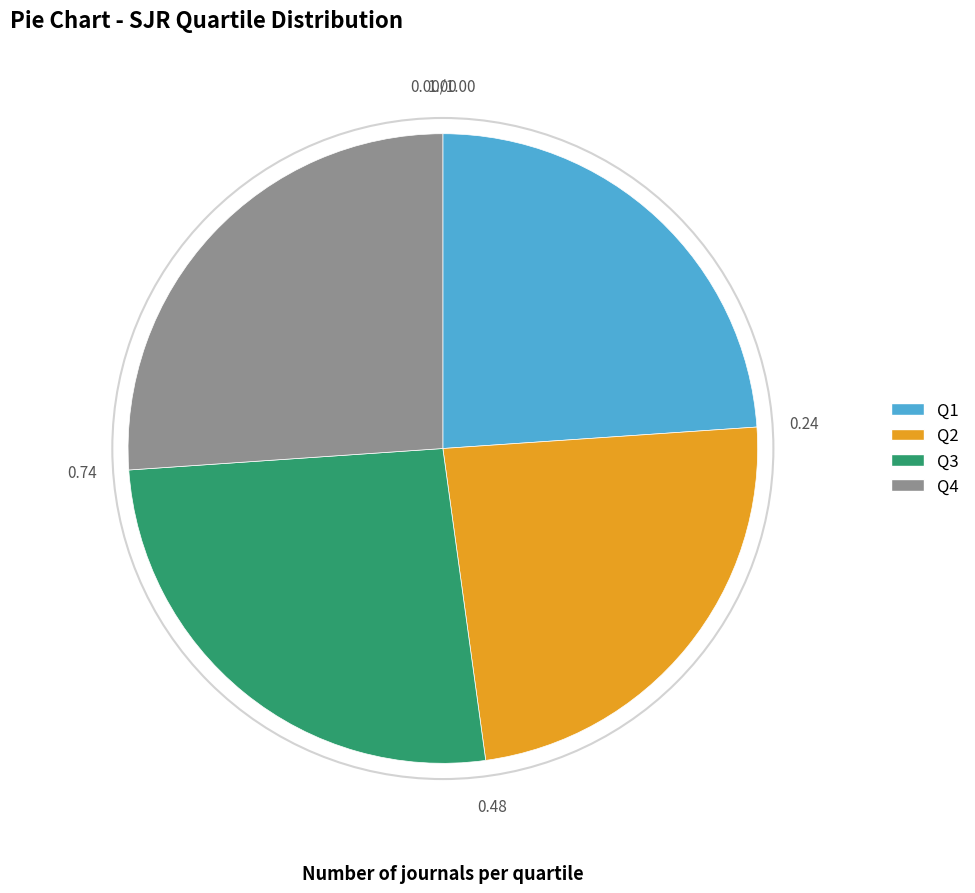

Which has a higher value, Q2 or Q3?

Q3